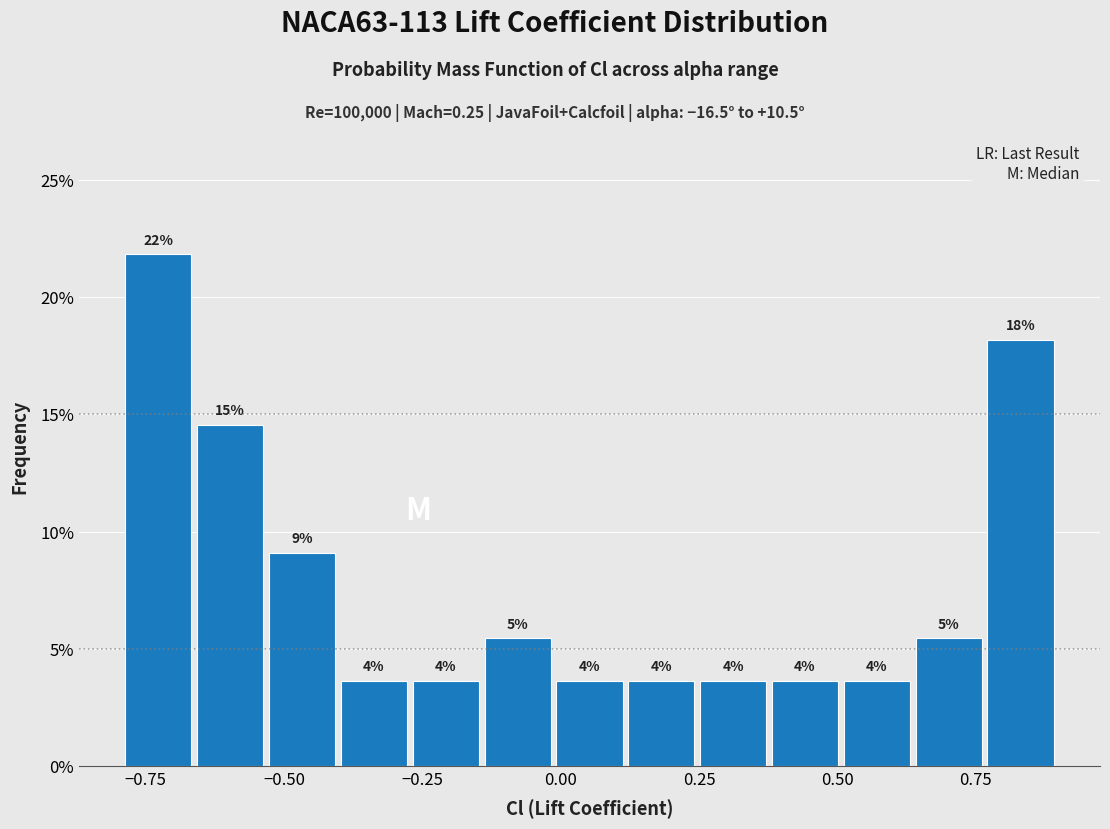

Read against the x-axis, roughly where is the centre of the tallest bar?

-0.75